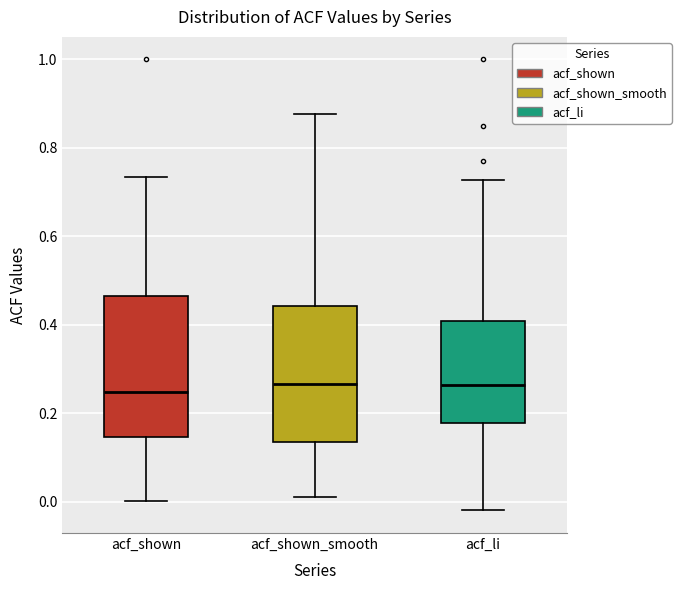

Reading left to right, read every box against the y-axis: the position of its median line, the range the box covers, and the ends of its whiskers. The values are not printed on the chart, so give them approximately, as read against the axis.

acf_shown: median 0.24, box 0.14 to 0.46, whiskers 0.00 to 0.74
acf_shown_smooth: median 0.26, box 0.14 to 0.44, whiskers 0.02 to 0.88
acf_li: median 0.26, box 0.18 to 0.40, whiskers -0.02 to 0.72